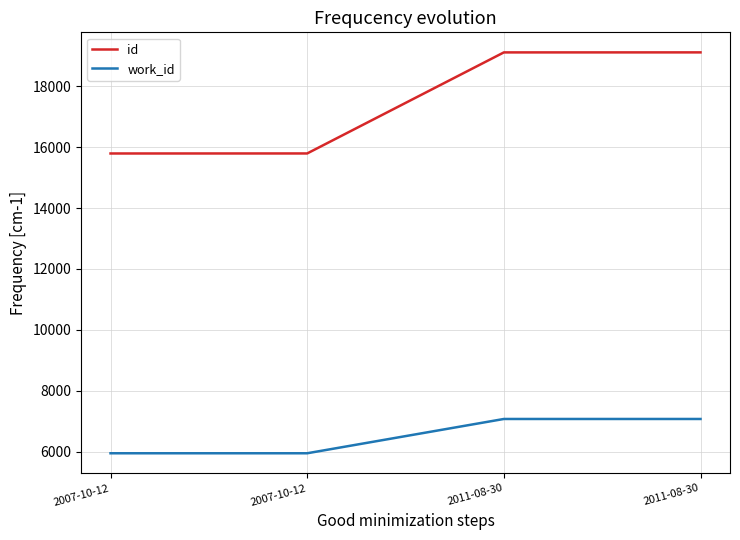

How many values in the id series are below 19112?

2